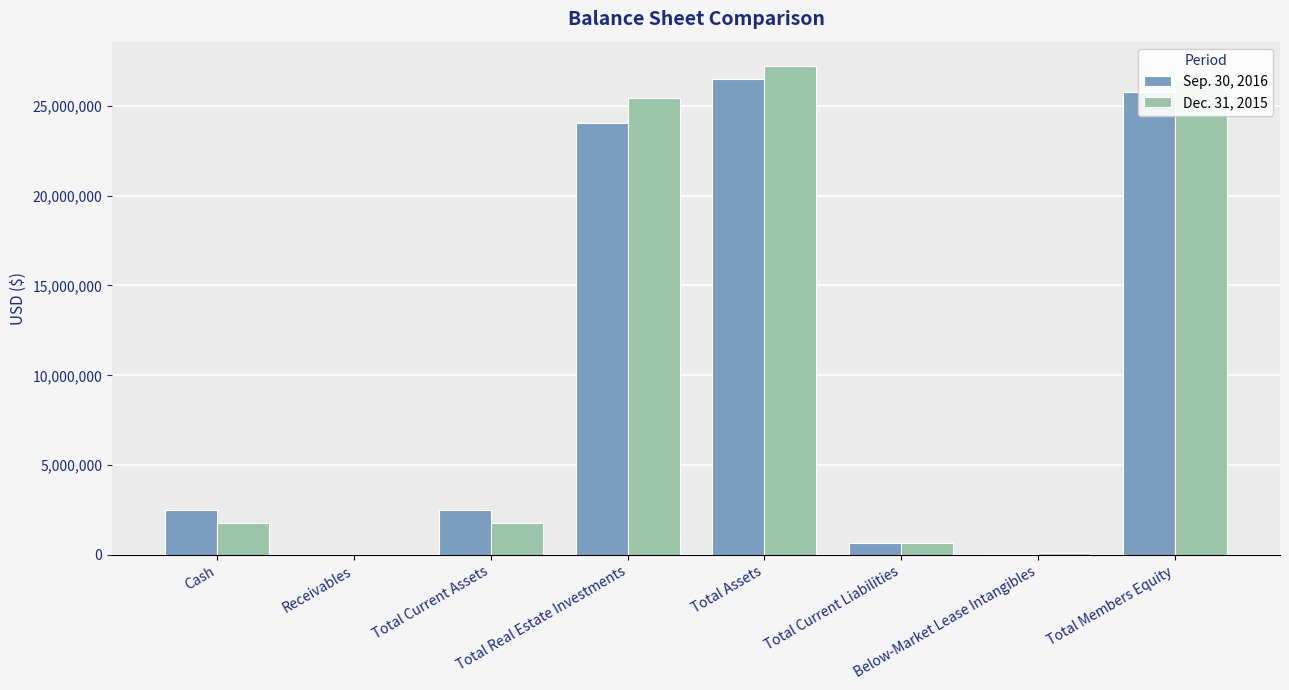

At which category is the sum across all series the highest?

Total Assets